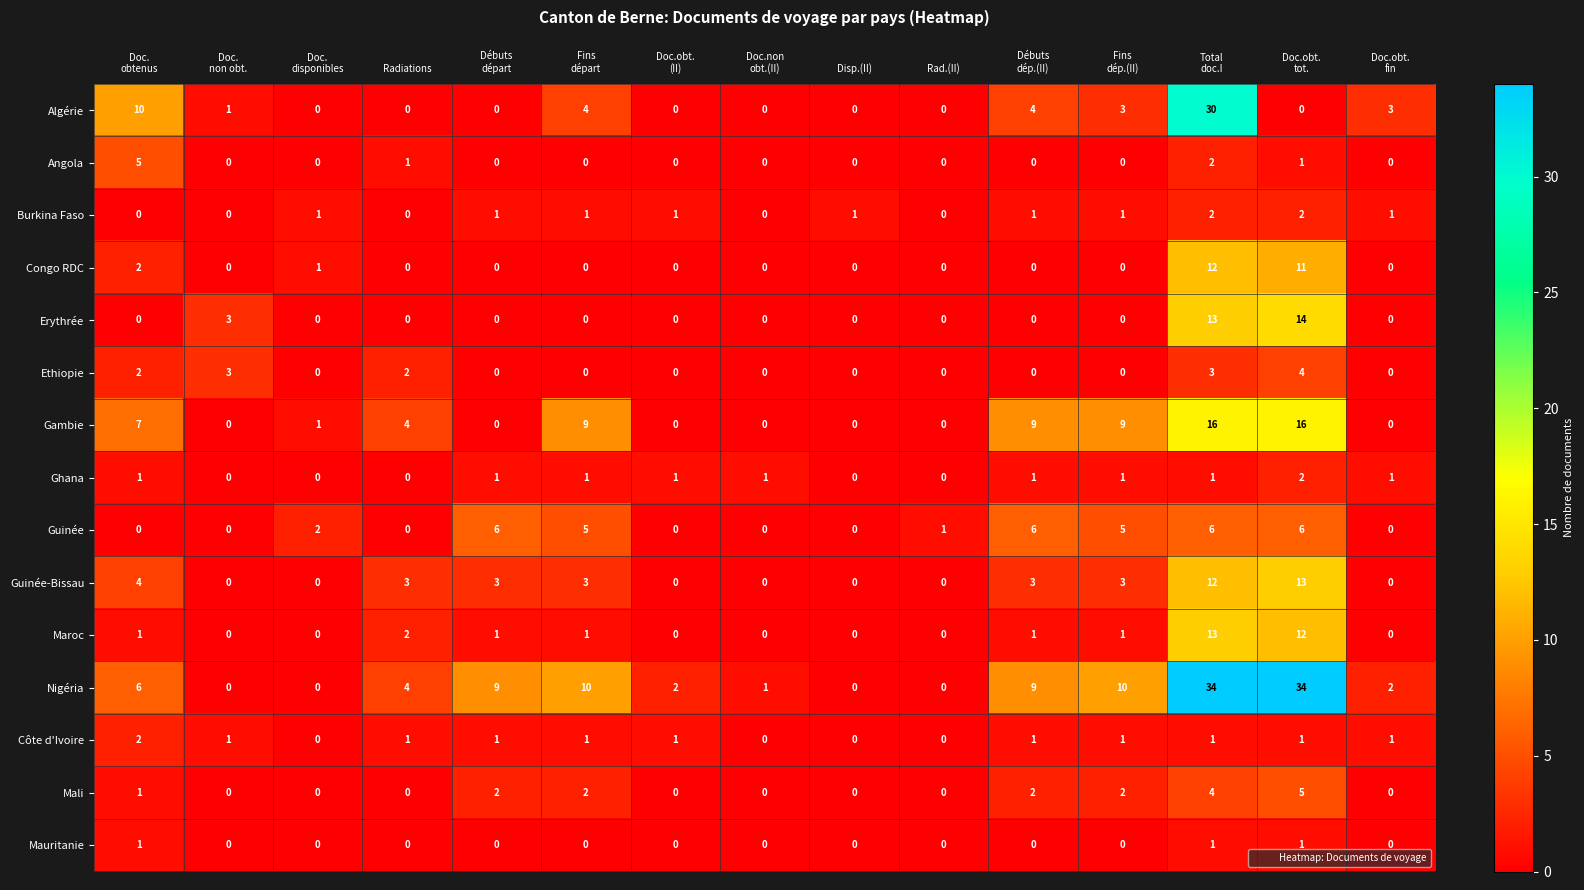

What is the total value across all series at Débuts
dép.(II)?

37